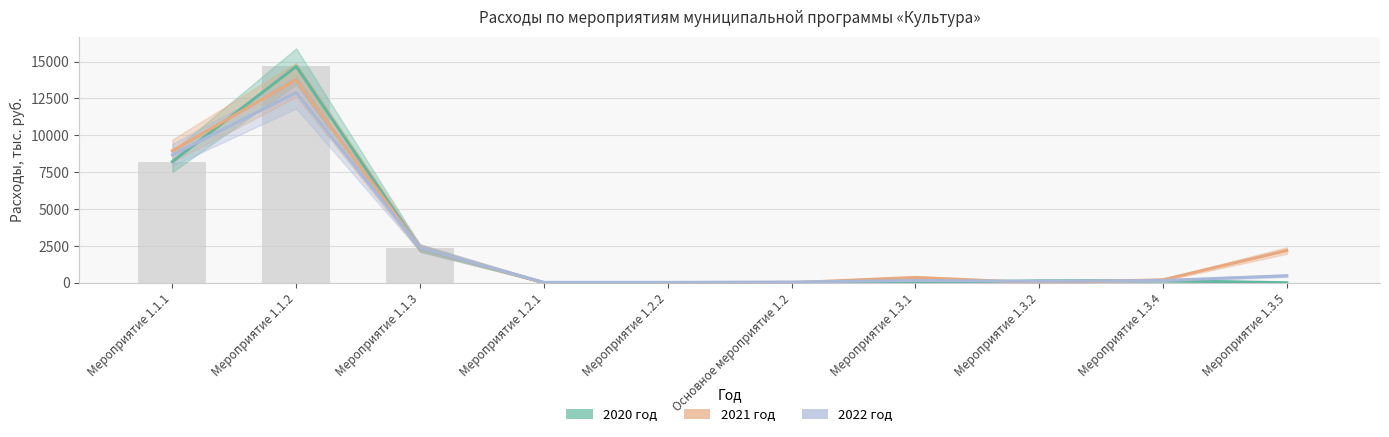

Reading left to right, list all the values displayed in this chart.

2020 год: Мероприятие 1.1.1=8221.0	Мероприятие 1.1.2=14672.1	Мероприятие 1.1.3=2334.9	Мероприятие 1.2.1=4.8	Мероприятие 1.2.2=0.0	Основное мероприятие 1.2=4.8	Мероприятие 1.3.1=0.0	Мероприятие 1.3.2=127.4	Мероприятие 1.3.4=140.0	Мероприятие 1.3.5=0.0
2021 год: Мероприятие 1.1.1=8946.4	Мероприятие 1.1.2=13766.0	Мероприятие 1.1.3=2362.7	Мероприятие 1.2.1=0.0	Мероприятие 1.2.2=0.0	Основное мероприятие 1.2=0.0	Мероприятие 1.3.1=359.3	Мероприятие 1.3.2=0.0	Мероприятие 1.3.4=200.0	Мероприятие 1.3.5=2186.3
2022 год: Мероприятие 1.1.1=8678.4	Мероприятие 1.1.2=12904.1	Мероприятие 1.1.3=2372.5	Мероприятие 1.2.1=25.0	Мероприятие 1.2.2=25.0	Основное мероприятие 1.2=50.0	Мероприятие 1.3.1=150.0	Мероприятие 1.3.2=100.0	Мероприятие 1.3.4=150.0	Мероприятие 1.3.5=474.7